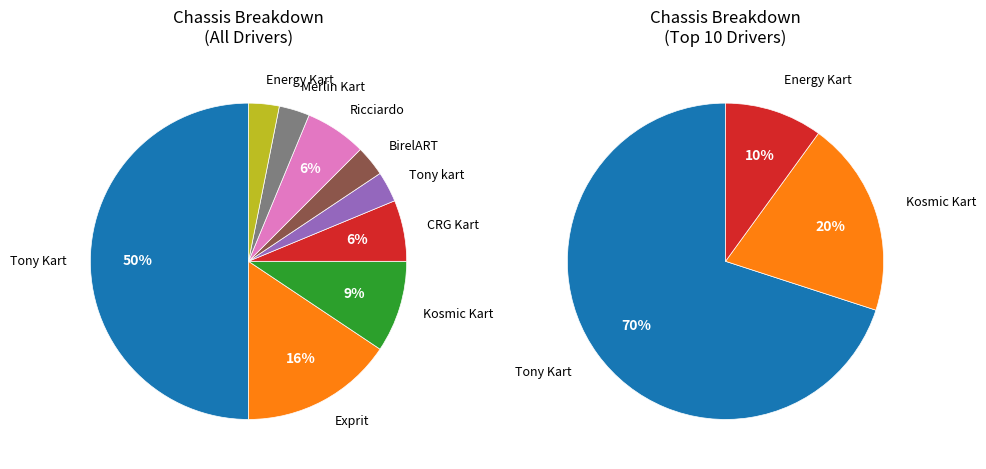

Rank the categories by value from lowest to highest.

Tony kart, BirelART, Merlin Kart, Energy Kart, CRG Kart, Ricciardo, Kosmic Kart, Exprit, Tony Kart